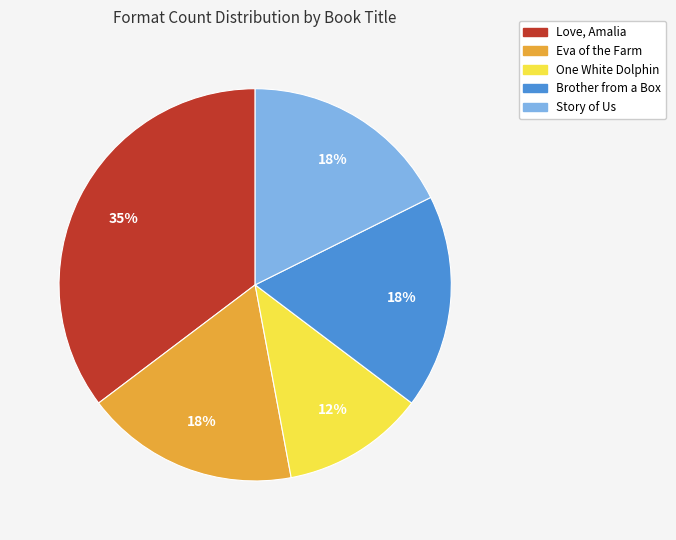

Which slice is the smallest?

One White Dolphin